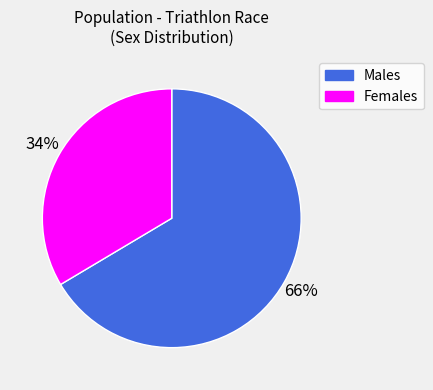

Combined, do Males and Females account for over 50%?

Yes